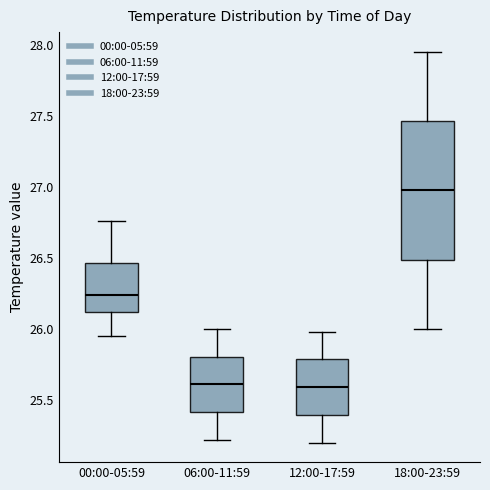

Reading left to right, read every box against the y-axis: the position of its median line, the range the box covers, and the ends of its whiskers. The values are not printed on the chart, so give them approximately, as read against the axis.

00:00-05:59: median 26.25, box 26.10 to 26.45, whiskers 25.95 to 26.75
06:00-11:59: median 25.60, box 25.40 to 25.80, whiskers 25.20 to 26.00
12:00-17:59: median 25.60, box 25.40 to 25.80, whiskers 25.20 to 26.00
18:00-23:59: median 27.00, box 26.50 to 27.45, whiskers 26.00 to 27.95